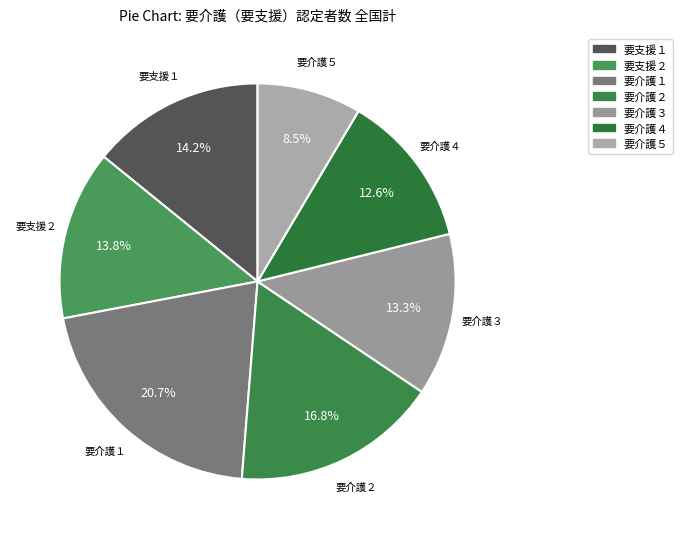

What is the ratio of the value at 要支援２ to the value at 要介護１?

0.7